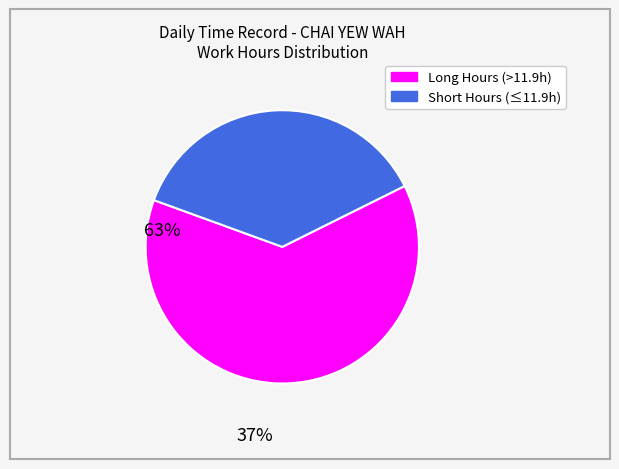

Is there a majority slice in this chart?

Yes